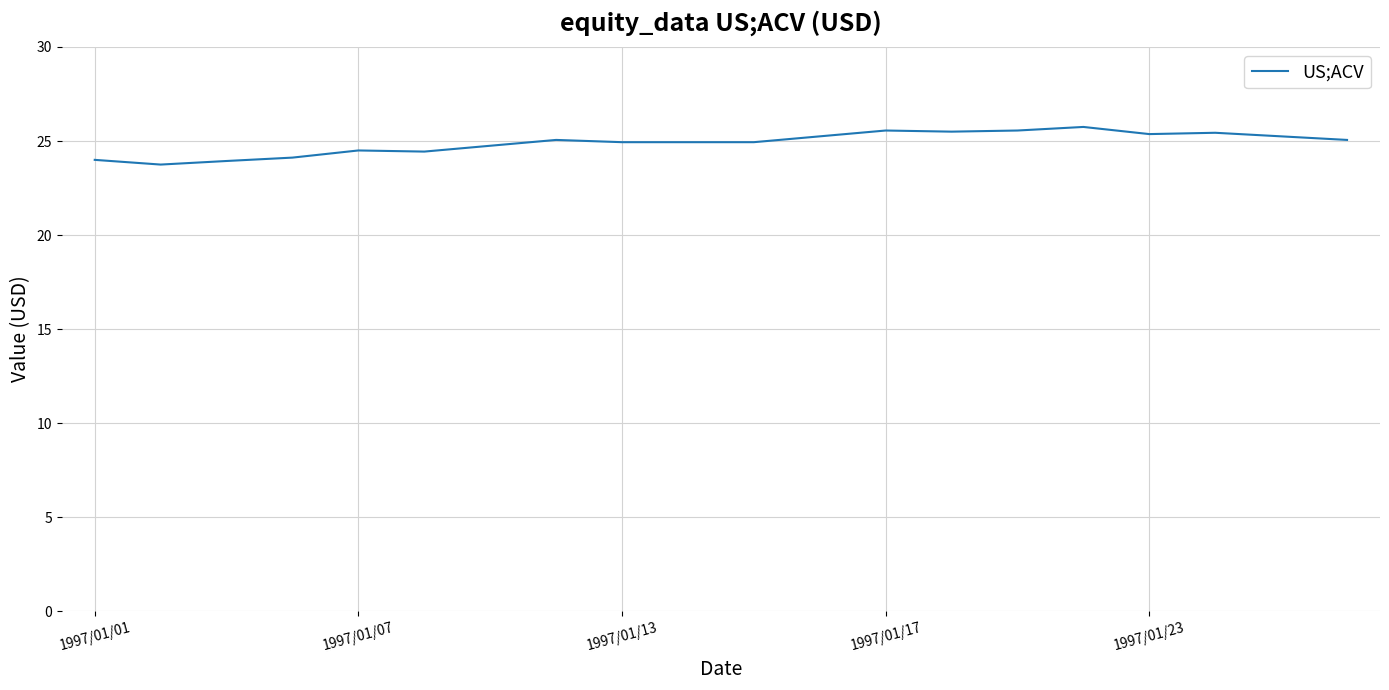

What is the smallest value displayed?

23.8